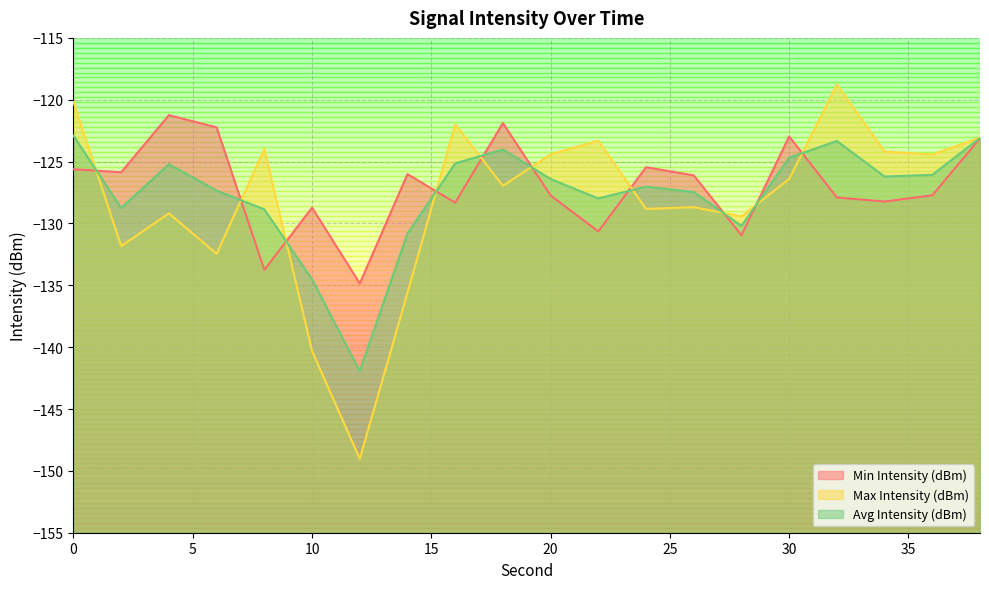

Where is Min Intensity (dBm) nearest to the value -128?

32